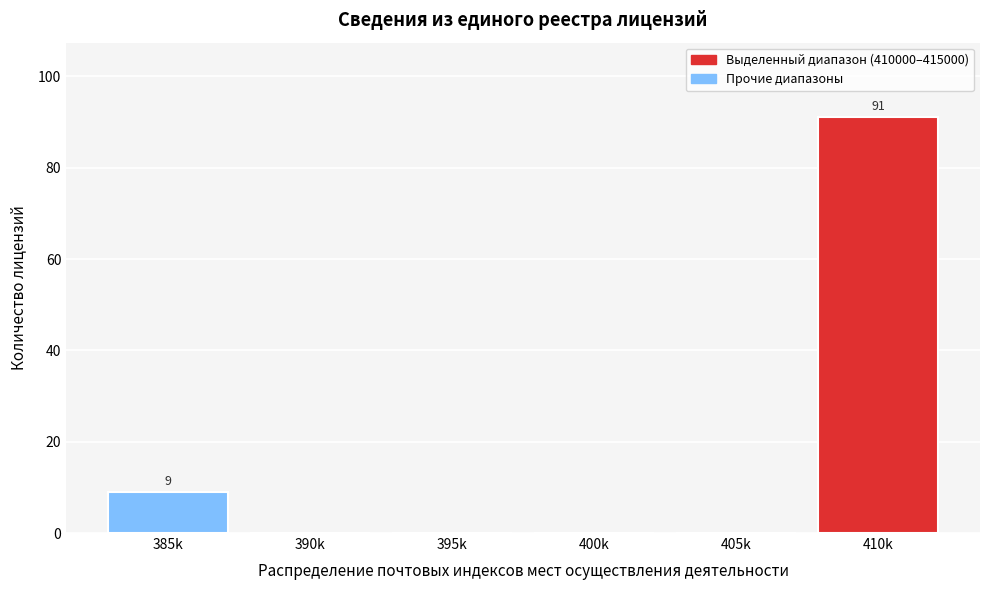

Reading left to right, list all the values displayed in this chart.

385k=9	390k=0	395k=0	400k=0	405k=0	410k=91